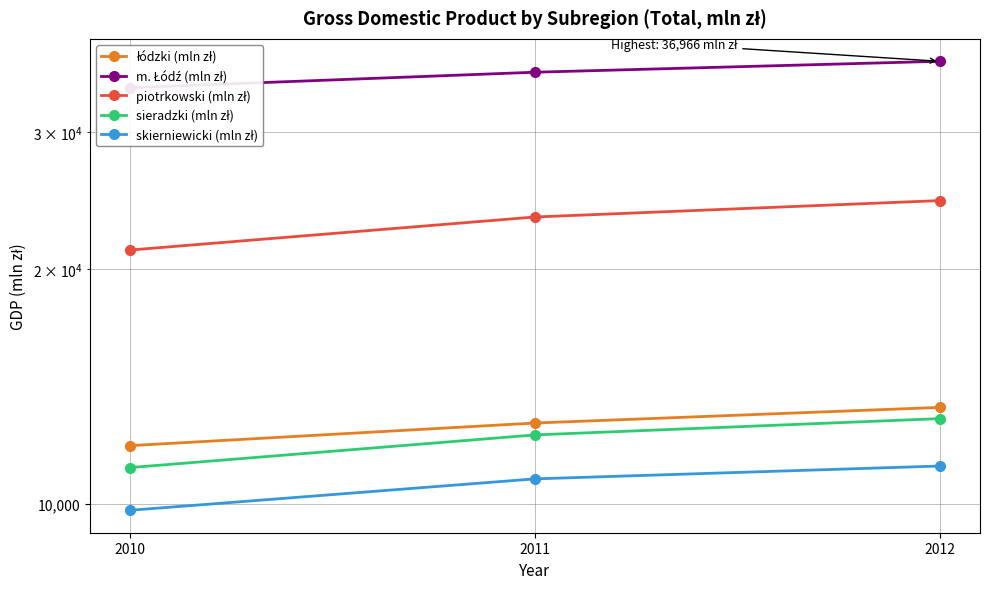

Is the value of m. Łódź (mln zł) at 2010 greater than the value of piotrkowski (mln zł) at 2010?

Yes